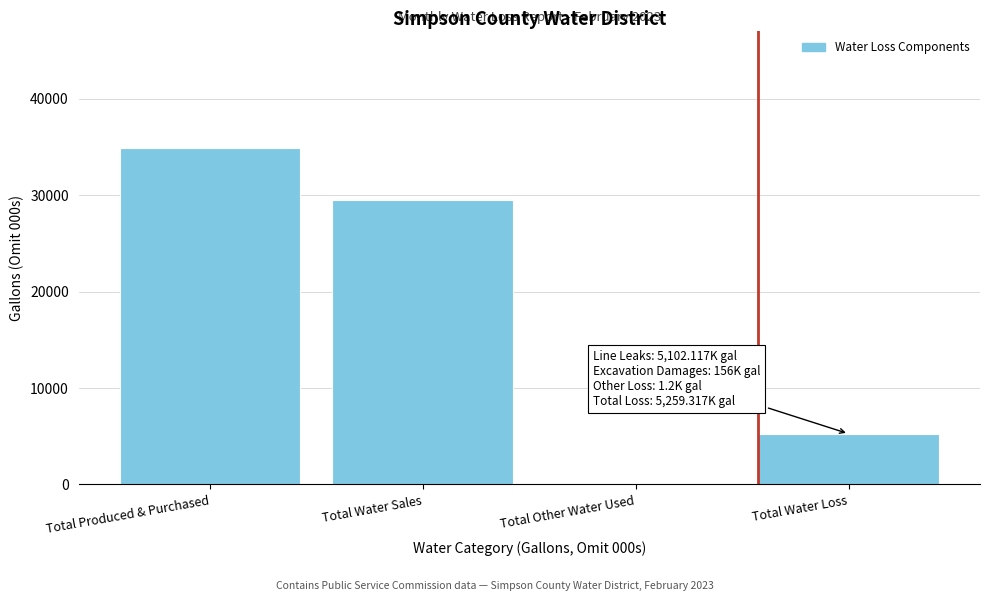

Reading right to left, extract all data points from this chart.

Total Water Loss=5259.3	Total Other Water Used=125.2	Total Water Sales=29484.4	Total Produced & Purchased=34869.0